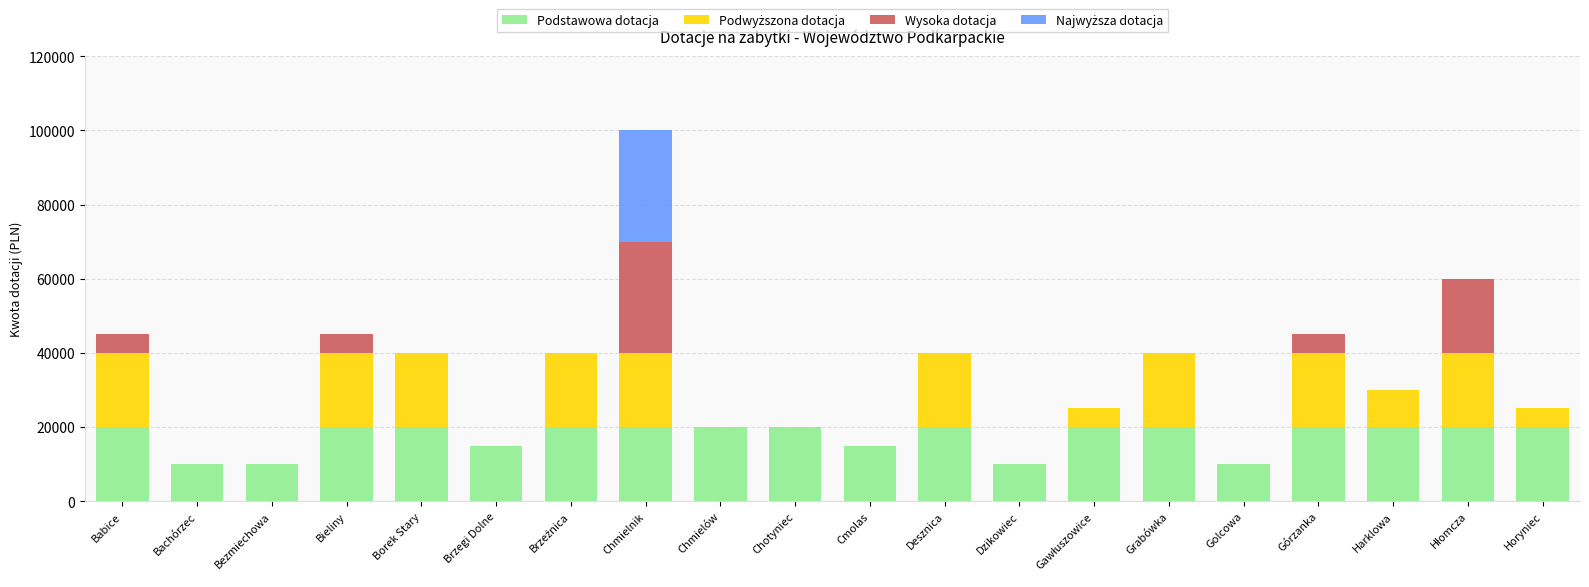

True or false: Podstawowa dotacja has a value of 10000 at Bezmiechowa.

True